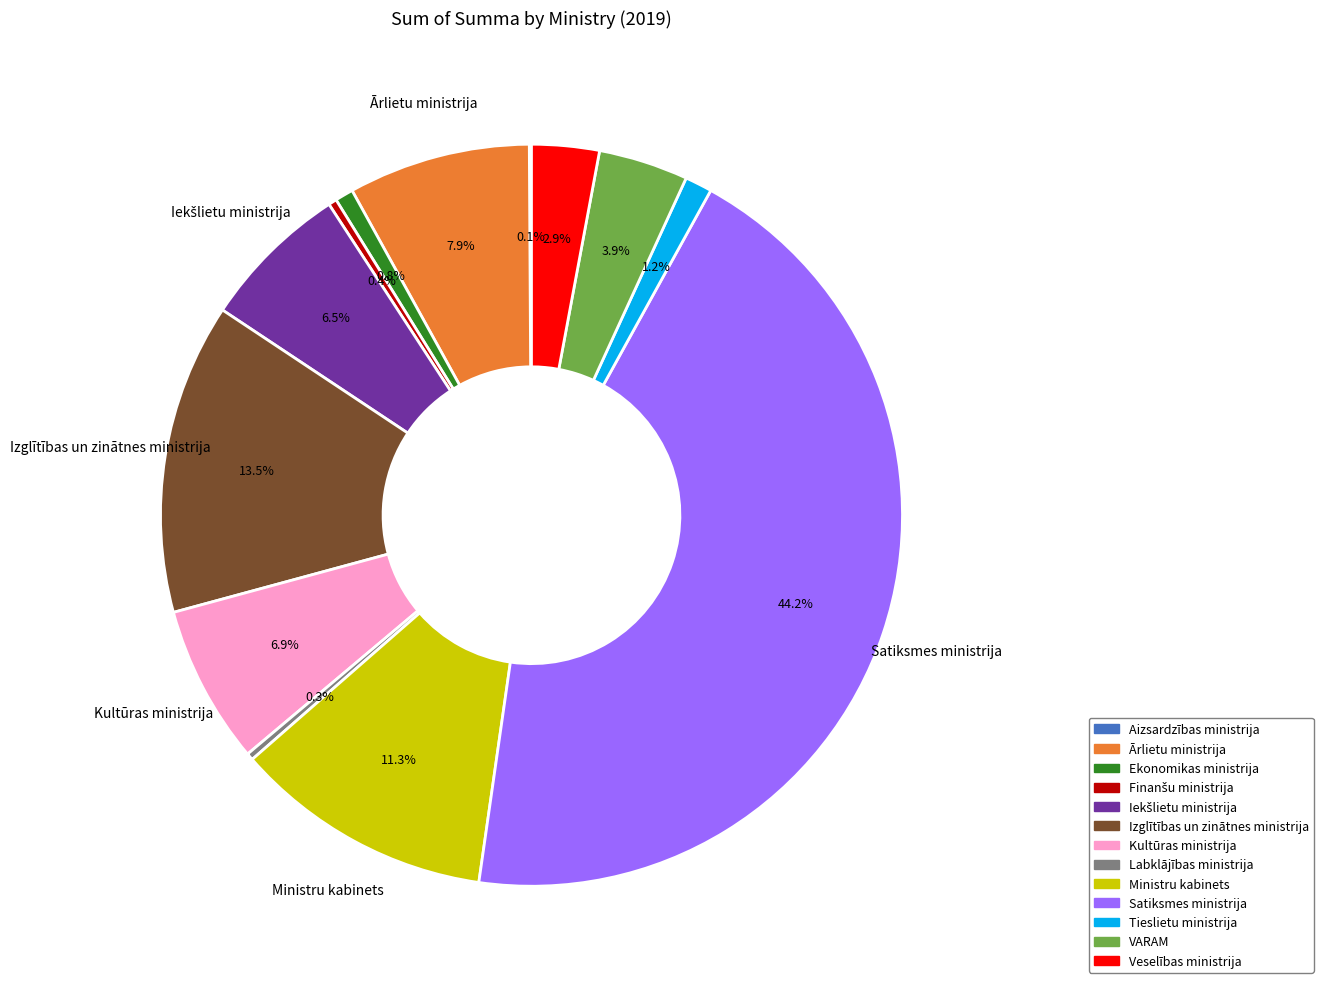

Between Labklājības ministrija and Tieslietu ministrija, which is larger?

Tieslietu ministrija